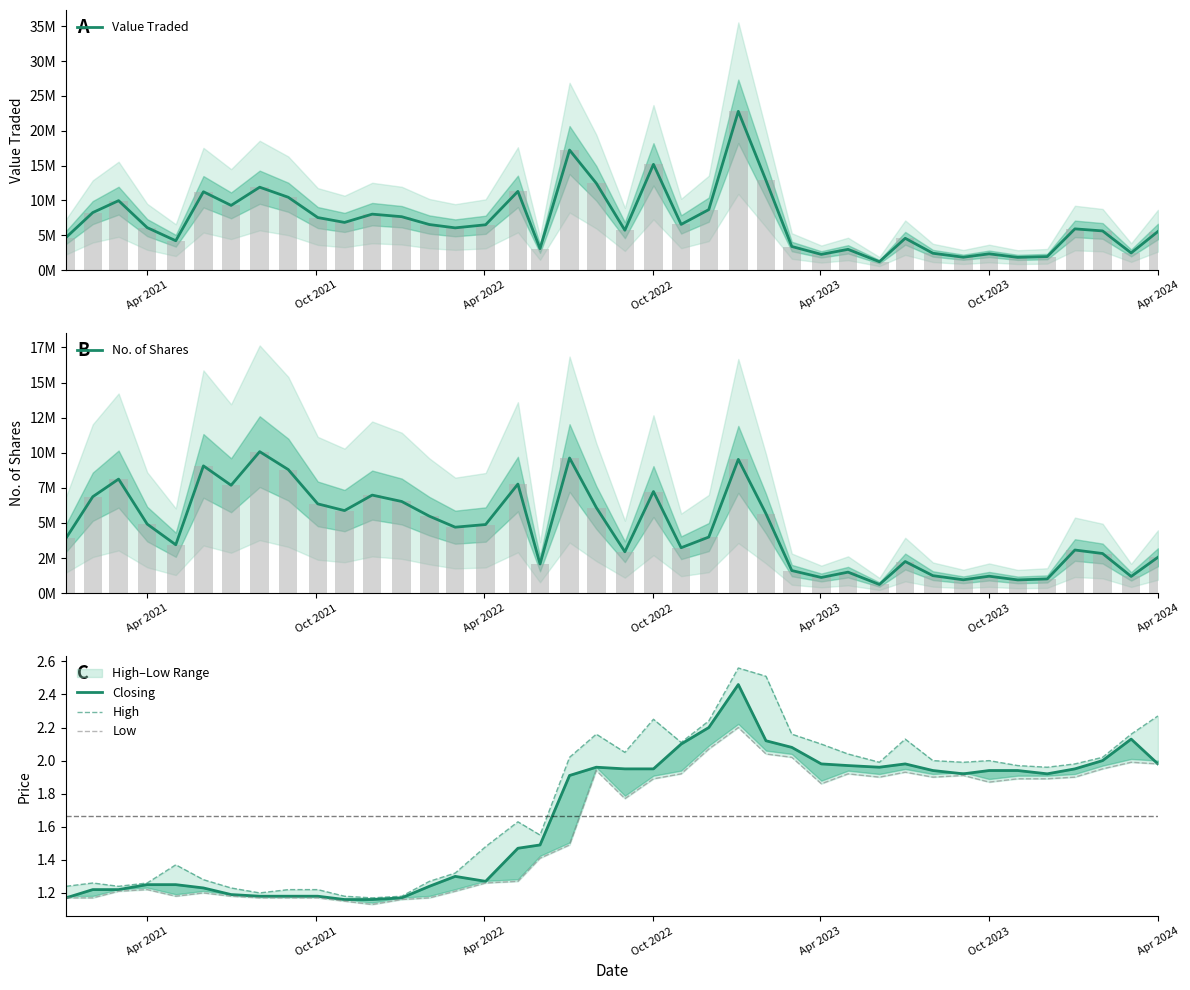

Reading left to right, what are all the values shown in this chart?

Value Traded: 4682610.0	8259907.0	9969047.0	6100688.0	4218012.0	11245025.0	9288264.0	11898167.0	10454396.0	7544280.0	6846786.0	8032819.0	7667082.0	6543510.0	6065763.0	6509504.0	11299796.0	3086512.0	17227414.0	12464361.0	5724864.0	15178815.0	6559899.0	8682655.0	22782092.0	12877207.0	3392275.0	2264033.0	2982462.0	1209341.0	4569113.0	2423366.0	1855133.0	2340742.0	1832014.0	1946201.0	5920739.0	5627104.0	2467849.0	5543550.0
No. of Shares: 3921949.0	6870920.0	8124721.0	4922901.0	3450038.0	9065018.0	7685666.0	10078250.0	8802078.0	6360646.0	5882916.0	6985681.0	6530449.0	5485382.0	4701384.0	4890048.0	7770212.0	2078278.0	9627480.0	6102708.0	2950908.0	7238742.0	3238924.0	3999379.0	9529401.0	5657802.0	1614002.0	1121885.0	1501215.0	622689.0	2256443.0	1251011.0	956003.0	1211940.0	948462.0	1016899.0	3076446.0	2827235.0	1195610.0	2559127.0
Closing: 1.2	1.2	1.2	1.2	1.2	1.2	1.2	1.2	1.2	1.2	1.2	1.2	1.2	1.2	1.3	1.3	1.5	1.5	1.9	2.0	1.9	1.9	2.1	2.2	2.5	2.1	2.1	2.0	2.0	2.0	2.0	1.9	1.9	1.9	1.9	1.9	1.9	2.0	2.1	2.0
High: 1.2	1.3	1.2	1.3	1.4	1.3	1.2	1.2	1.2	1.2	1.2	1.2	1.2	1.3	1.3	1.5	1.6	1.6	2.0	2.2	2.0	2.2	2.1	2.2	2.6	2.5	2.2	2.1	2.0	2.0	2.1	2.0	2.0	2.0	2.0	2.0	2.0	2.0	2.2	2.3
Low: 1.2	1.2	1.2	1.2	1.2	1.2	1.2	1.2	1.2	1.2	1.1	1.1	1.2	1.2	1.2	1.3	1.3	1.4	1.5	1.9	1.8	1.9	1.9	2.1	2.2	2.0	2.0	1.9	1.9	1.9	1.9	1.9	1.9	1.9	1.9	1.9	1.9	1.9	2.0	2.0